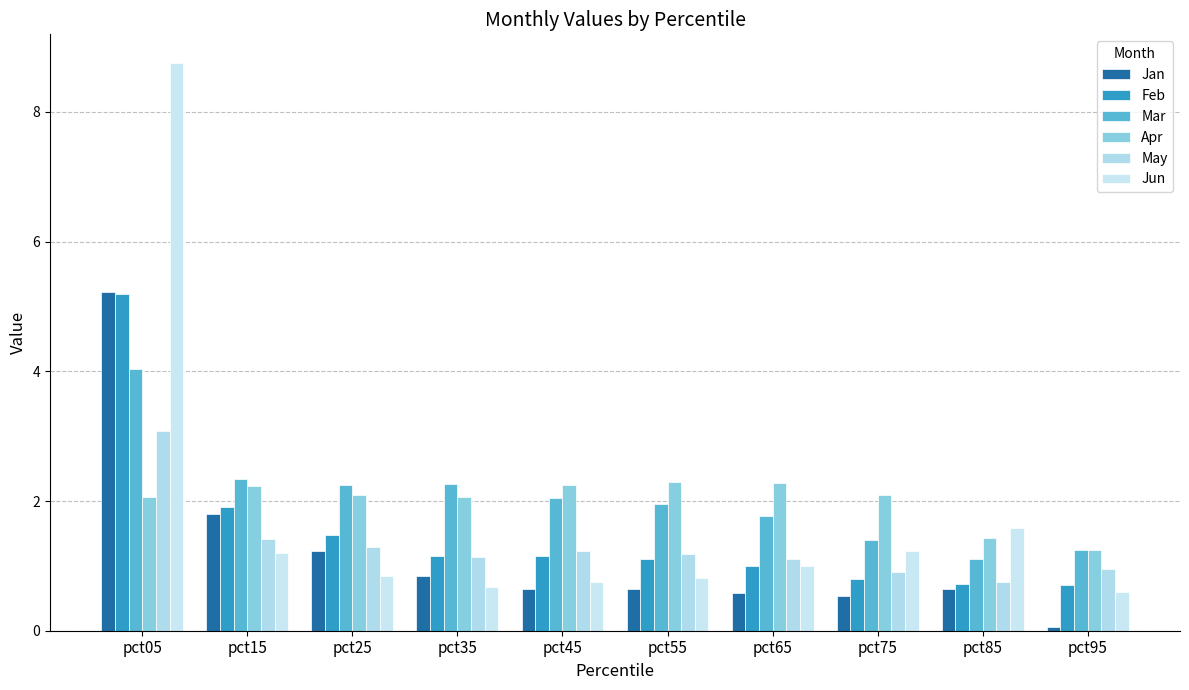

What is the difference between the maximum and second lowest values in the May series?

2.2